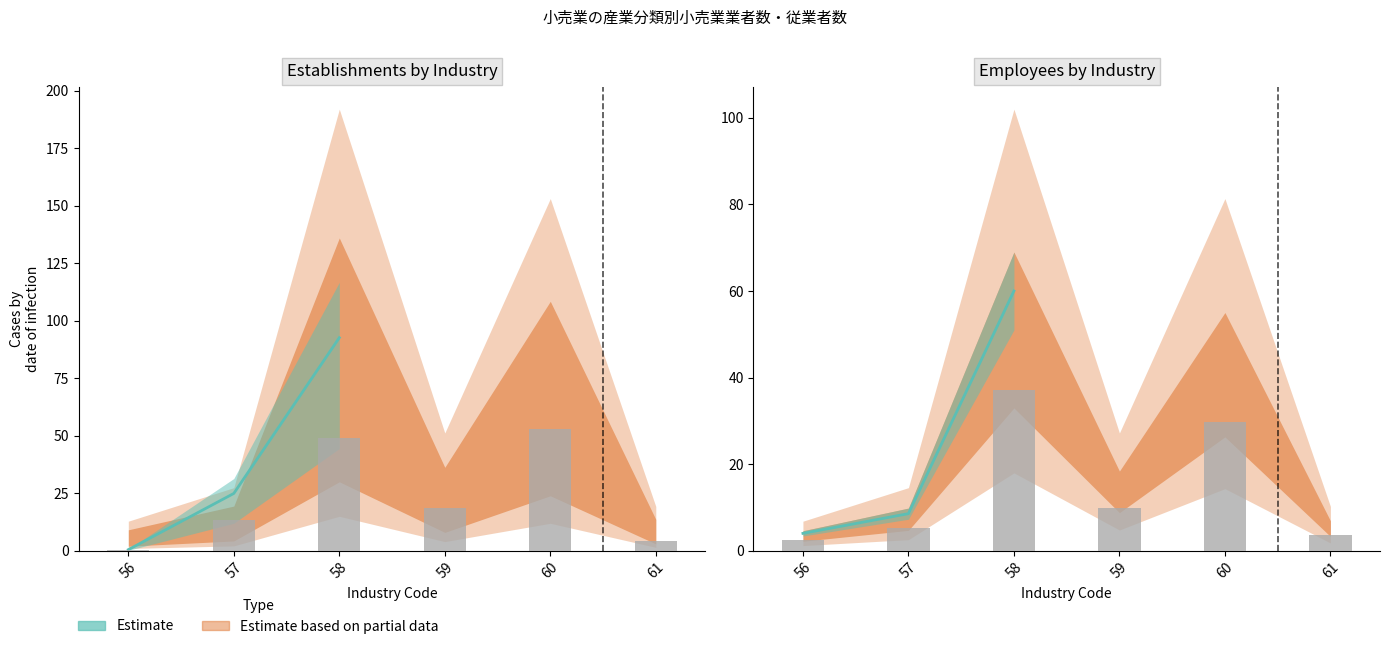

At which category is the sum across all series the highest?

58